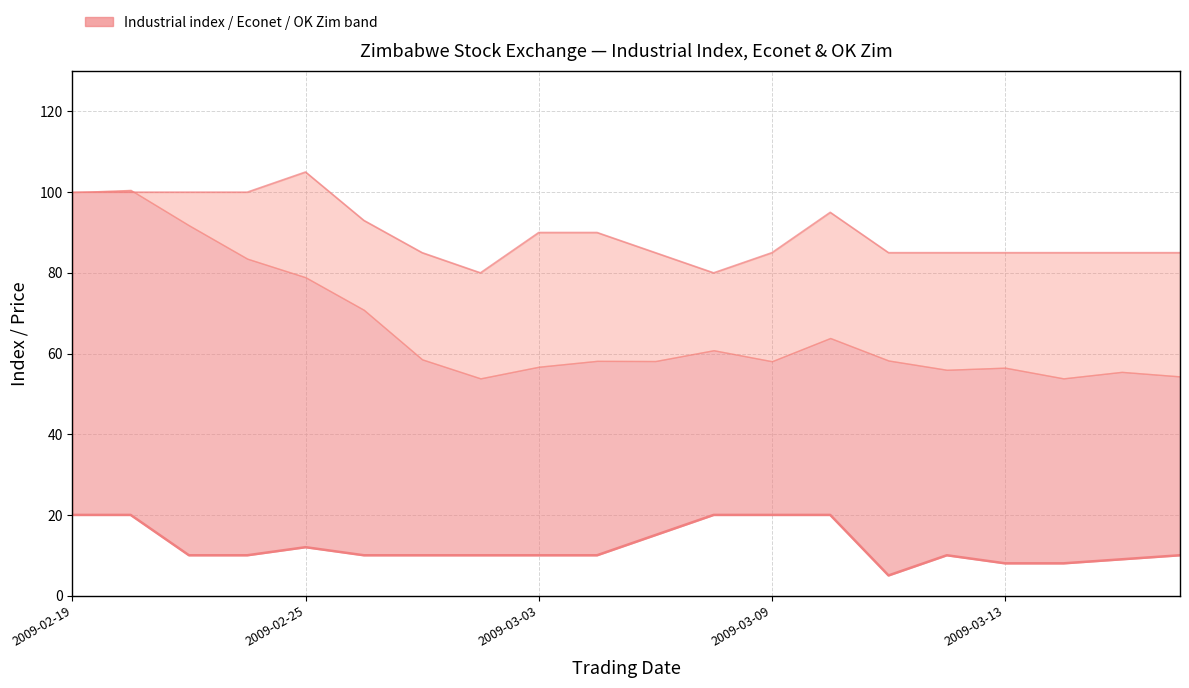

What is the smallest value displayed?

5